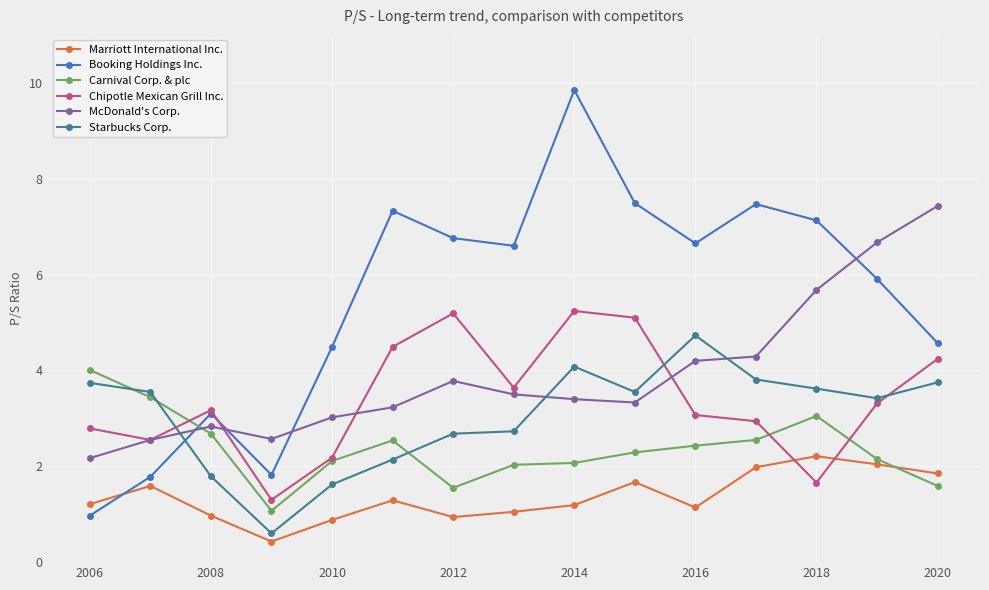

After their last crossing, which series has the higher values: Starbucks Corp. or Booking Holdings Inc.?

Booking Holdings Inc.